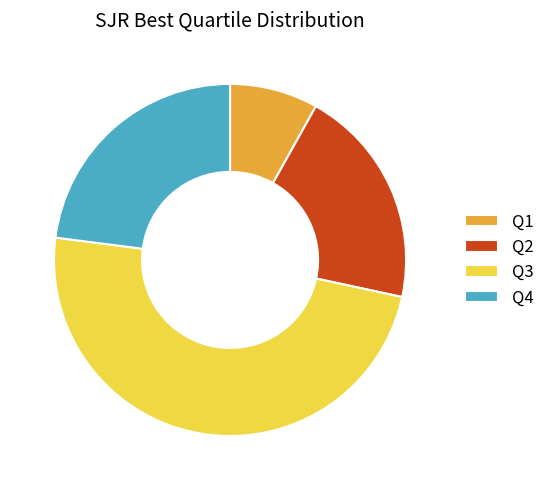

Combined, do Q1 and Q3 account for over 50%?

Yes